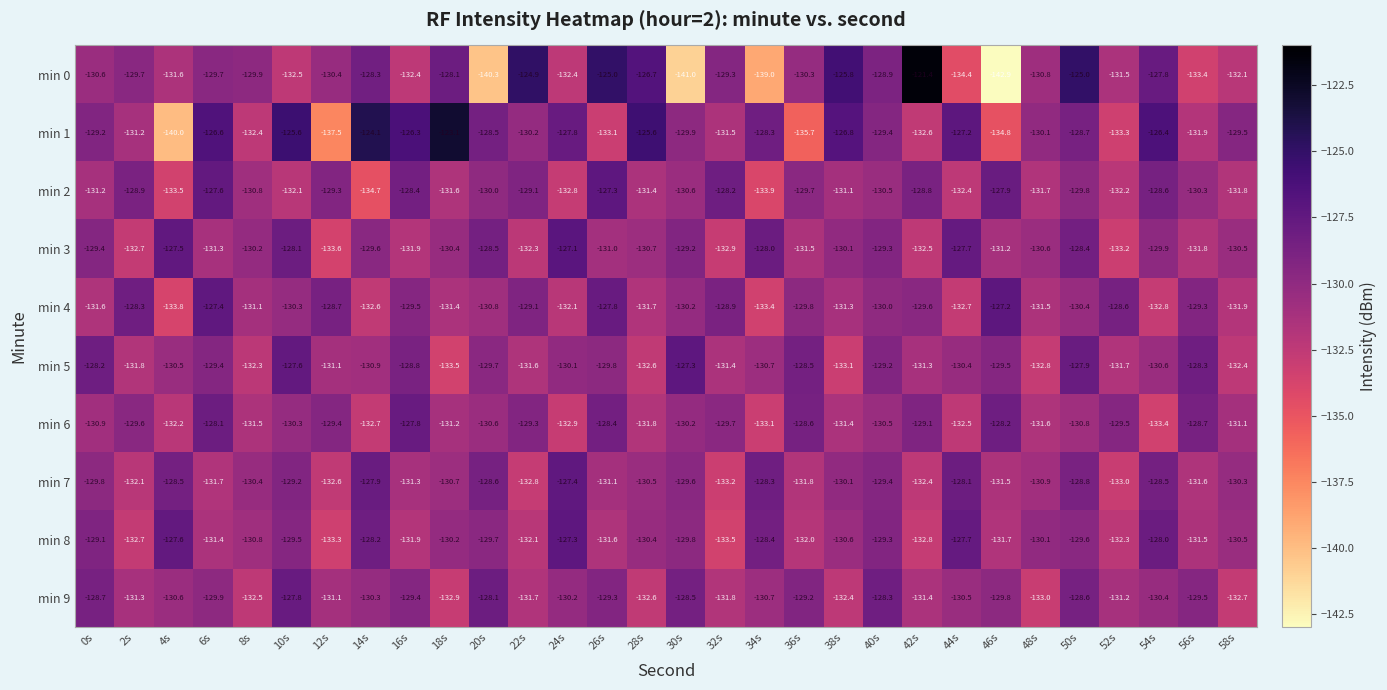

Where does the min 5 series first go above -130?

0s